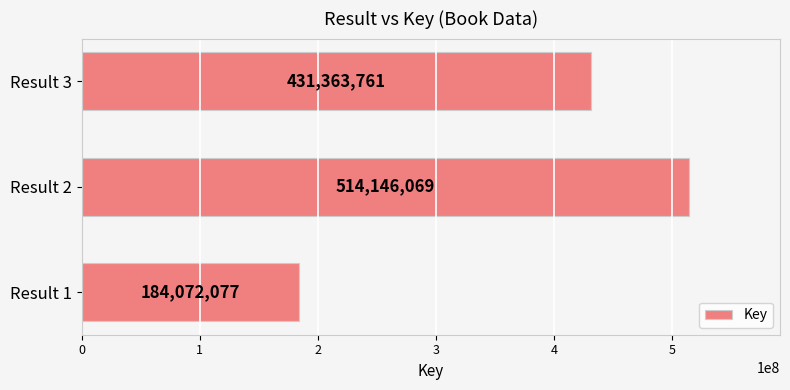

What is the maximum value shown in the chart?

514146069